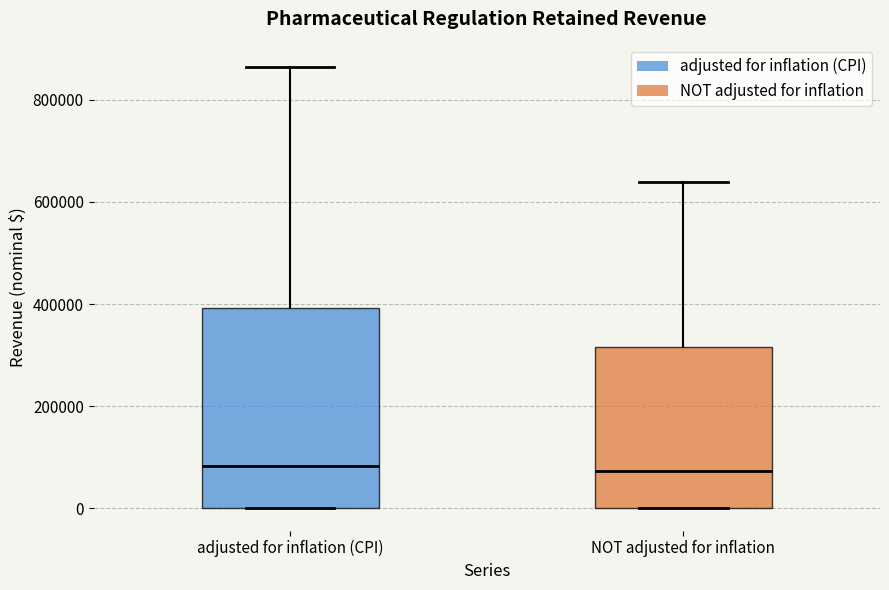

Which box is the tallest, from its lower edge to its upper edge?

adjusted for inflation (CPI)